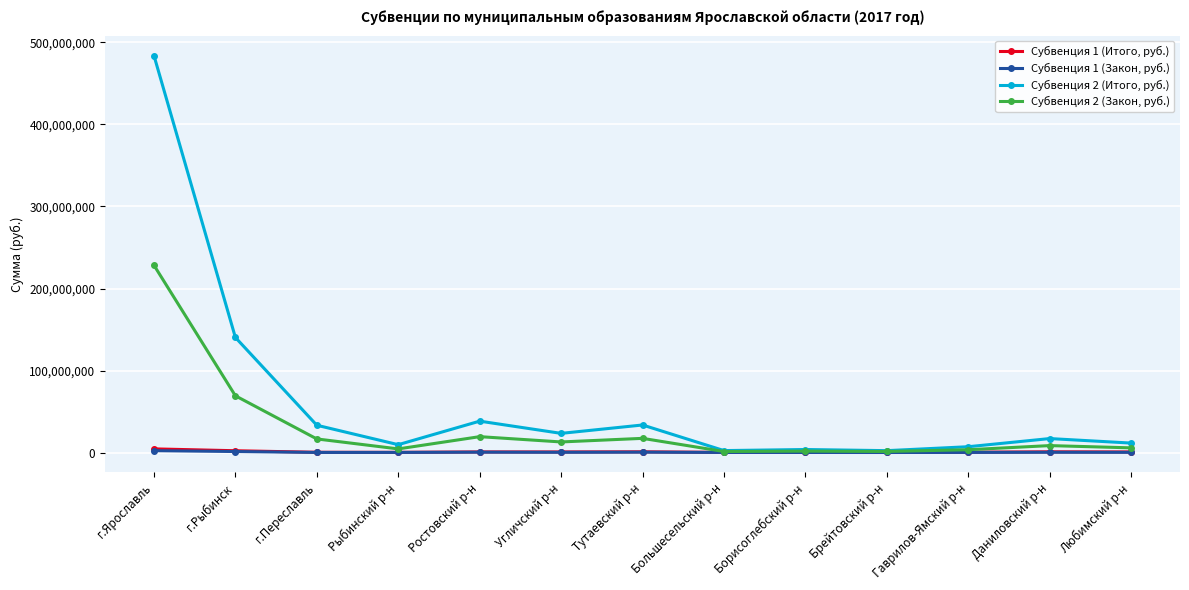

How many values in the Субвенция 2 (Закон, руб.) series are below 8489290?

6